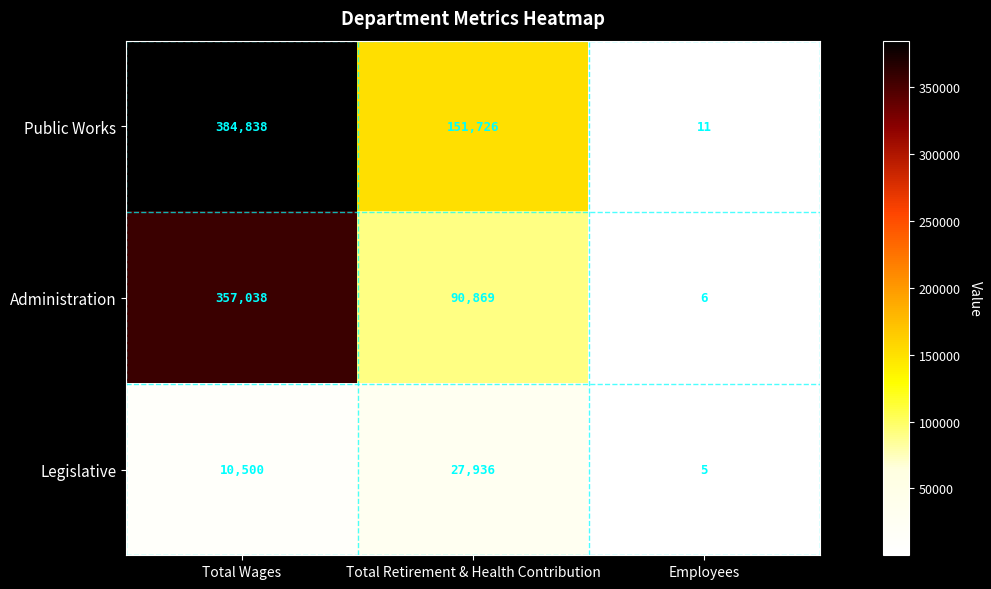

What value does the Public Works series have at Total Wages?

384838